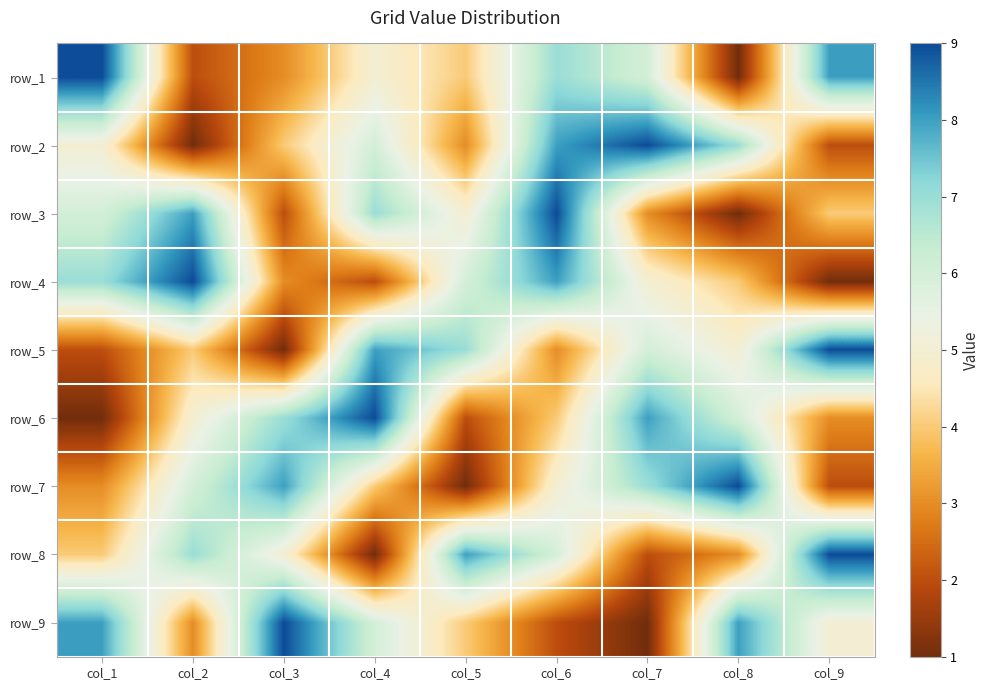

The value of row_3 at col_4 is 3. True or false?

False